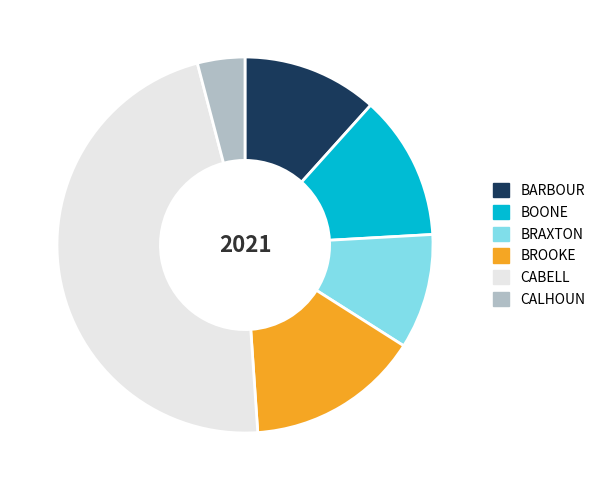

Is BRAXTON the majority of the pie?

No